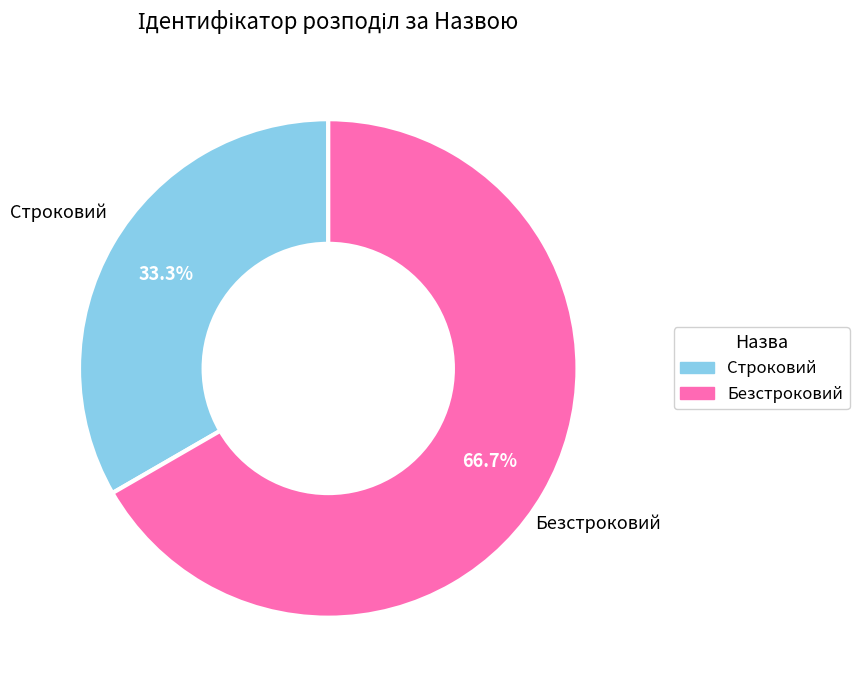

Which slice represents more than half of the pie?

Безстроковий